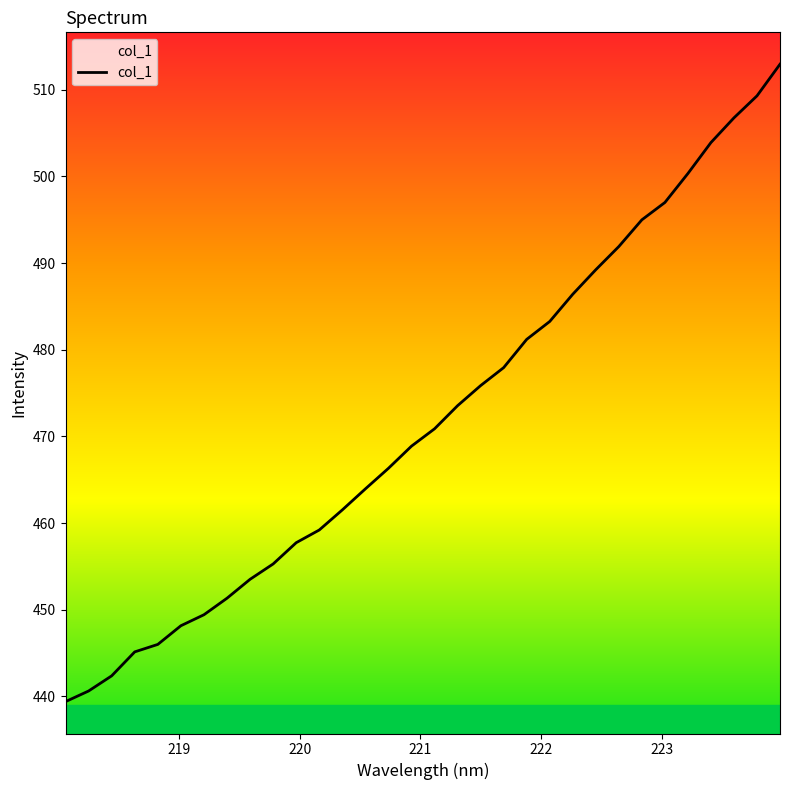

What is the smallest value displayed?

439.4